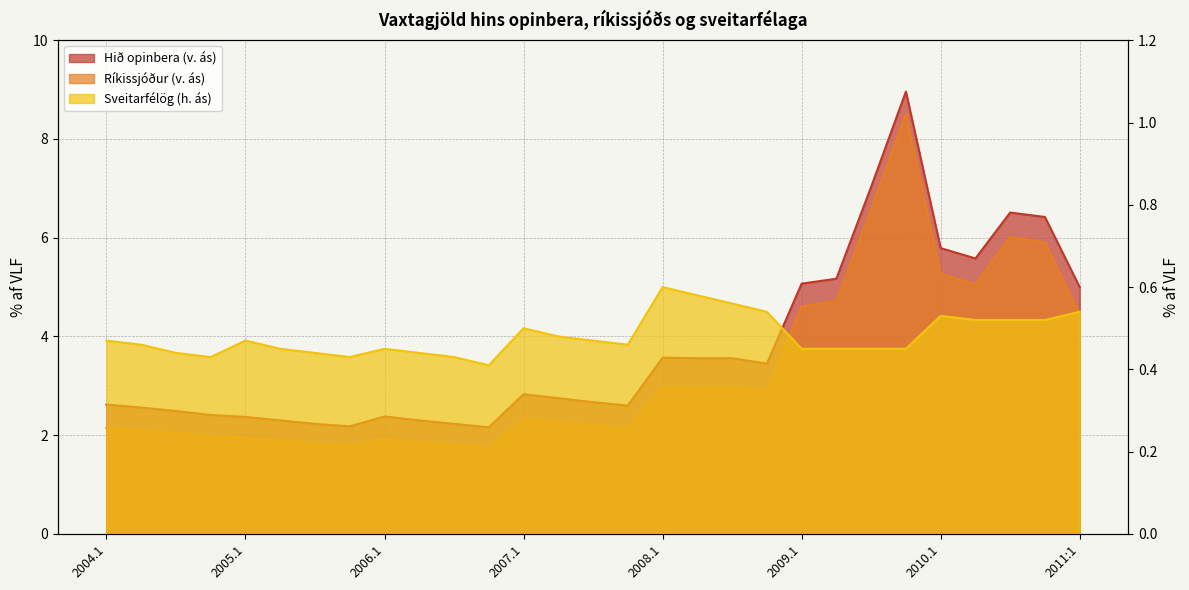

True or false: Hið opinbera (v. ás) has a value of 11.5 at 2010.4.

False